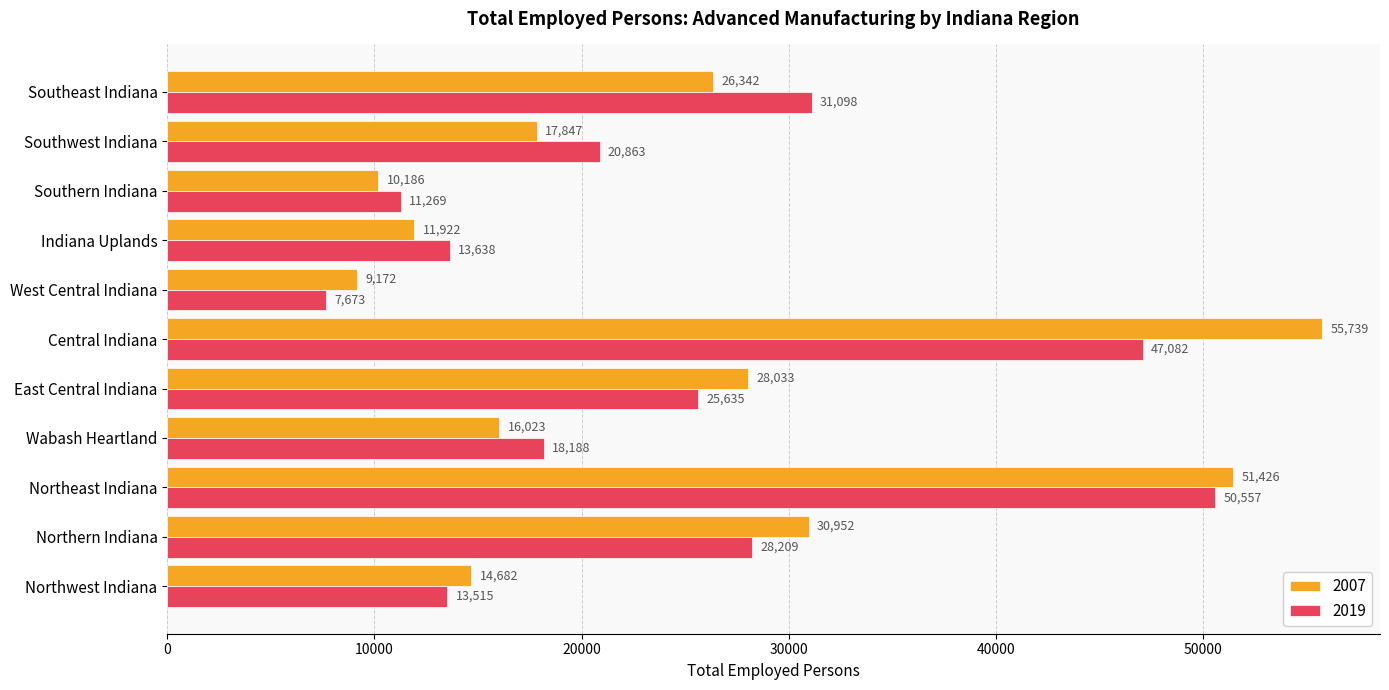

What is the sum of the 2019 values at Southwest Indiana and Southern Indiana?

32132